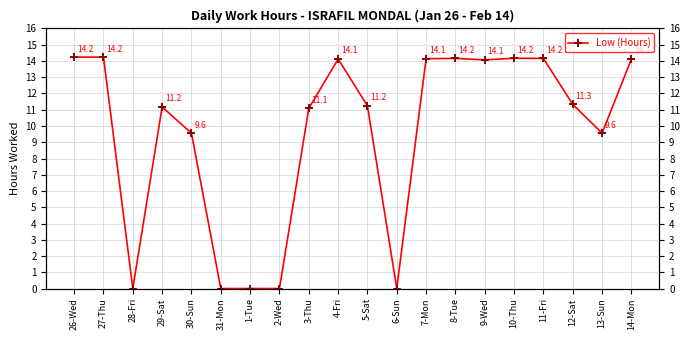

Reading left to right, list all the values displayed in this chart.

26-Wed=14.2	27-Thu=14.2	28-Fri=0.0	29-Sat=11.2	30-Sun=9.6	31-Mon=0.0	1-Tue=0.0	2-Wed=0.0	3-Thu=11.1	4-Fri=14.1	5-Sat=11.2	6-Sun=0.0	7-Mon=14.1	8-Tue=14.2	9-Wed=14.1	10-Thu=14.2	11-Fri=14.2	12-Sat=11.3	13-Sun=9.6	14-Mon=14.1